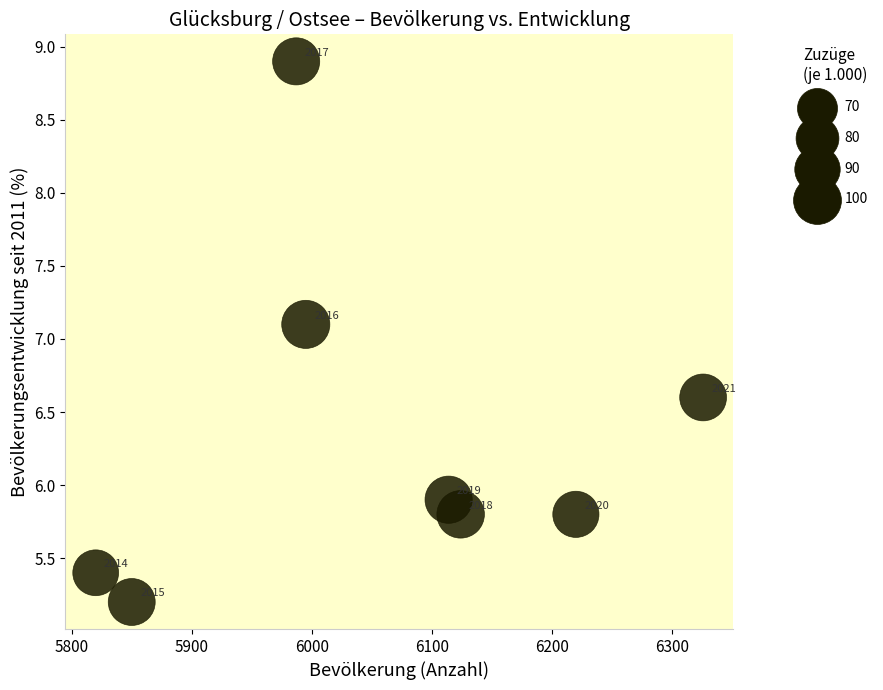

What is the range of X values (max minus min)?

506.0